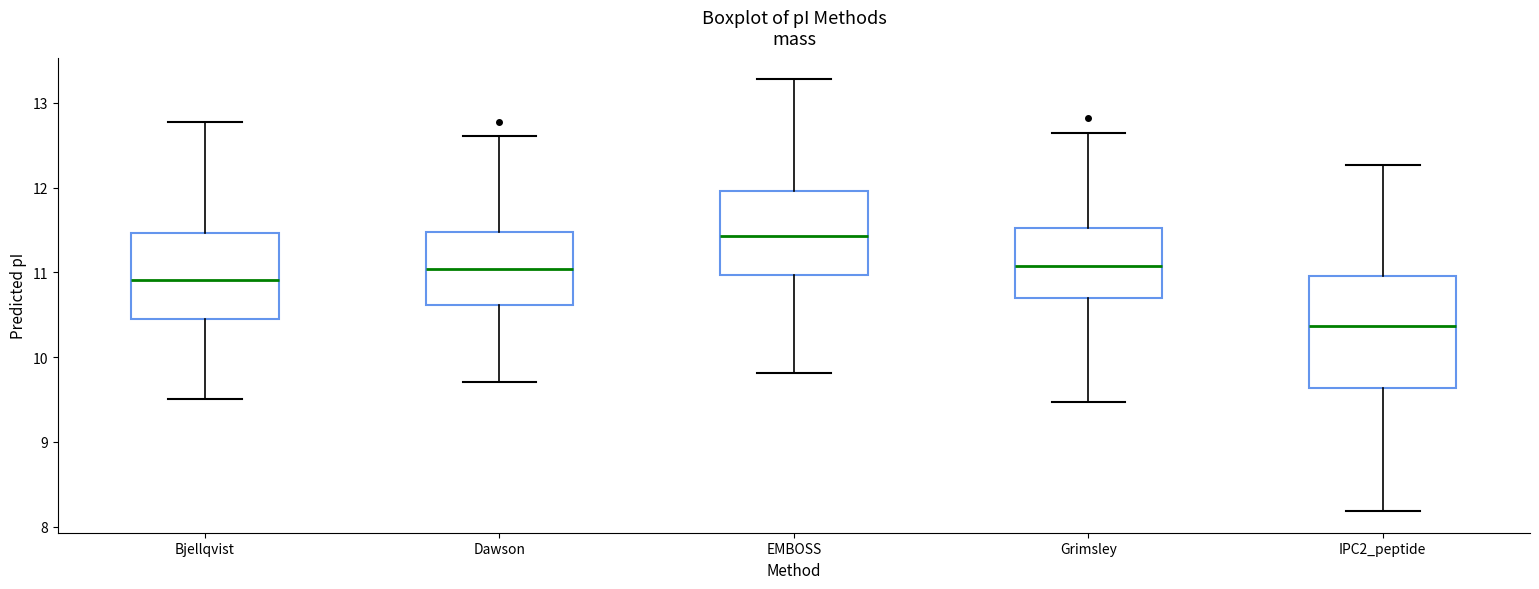

Which box's median line is the highest?

EMBOSS